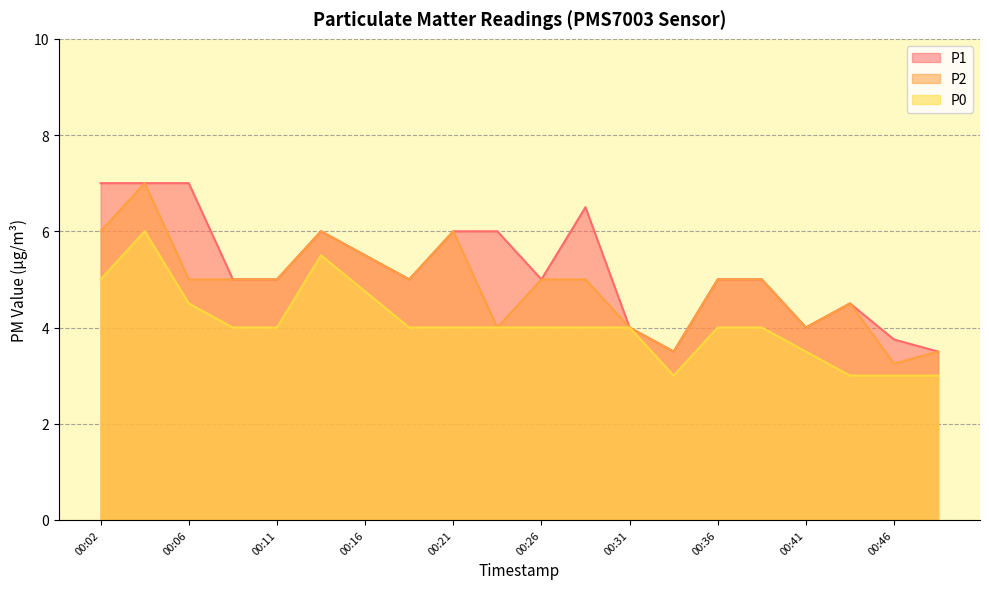

Which series has the largest total across all categories?

P1